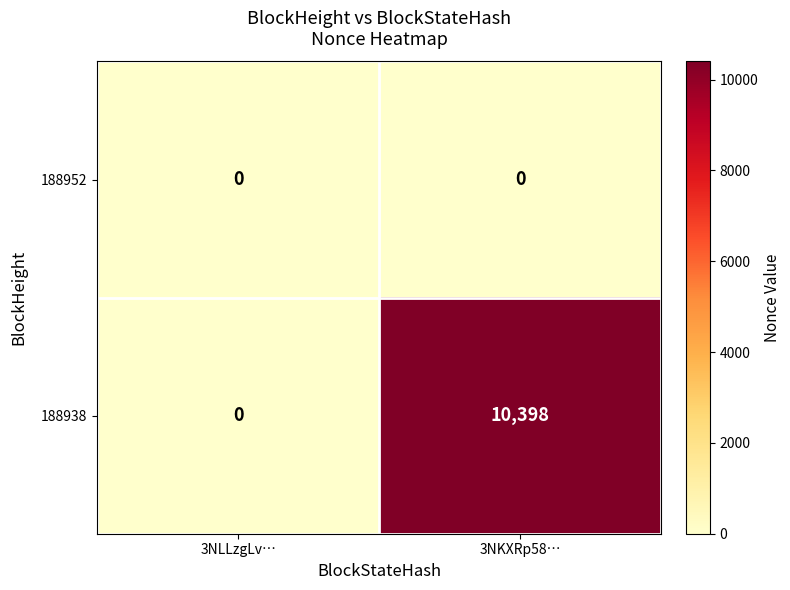

The value of 188938 at 3NLLzgLv… is 0. True or false?

True